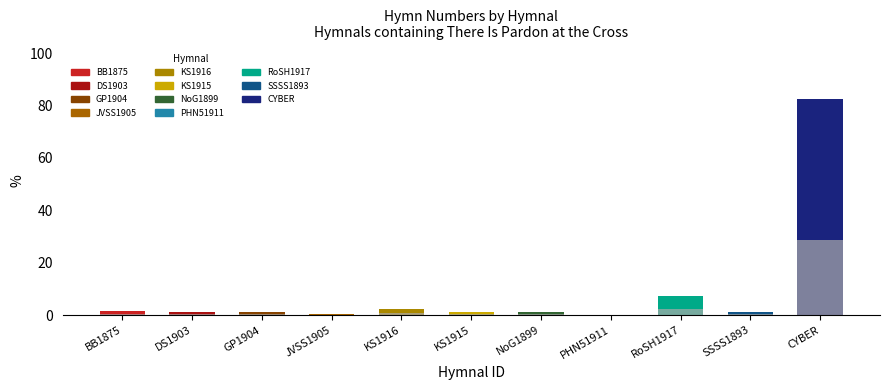

What position from the left is SSSS1893?

10